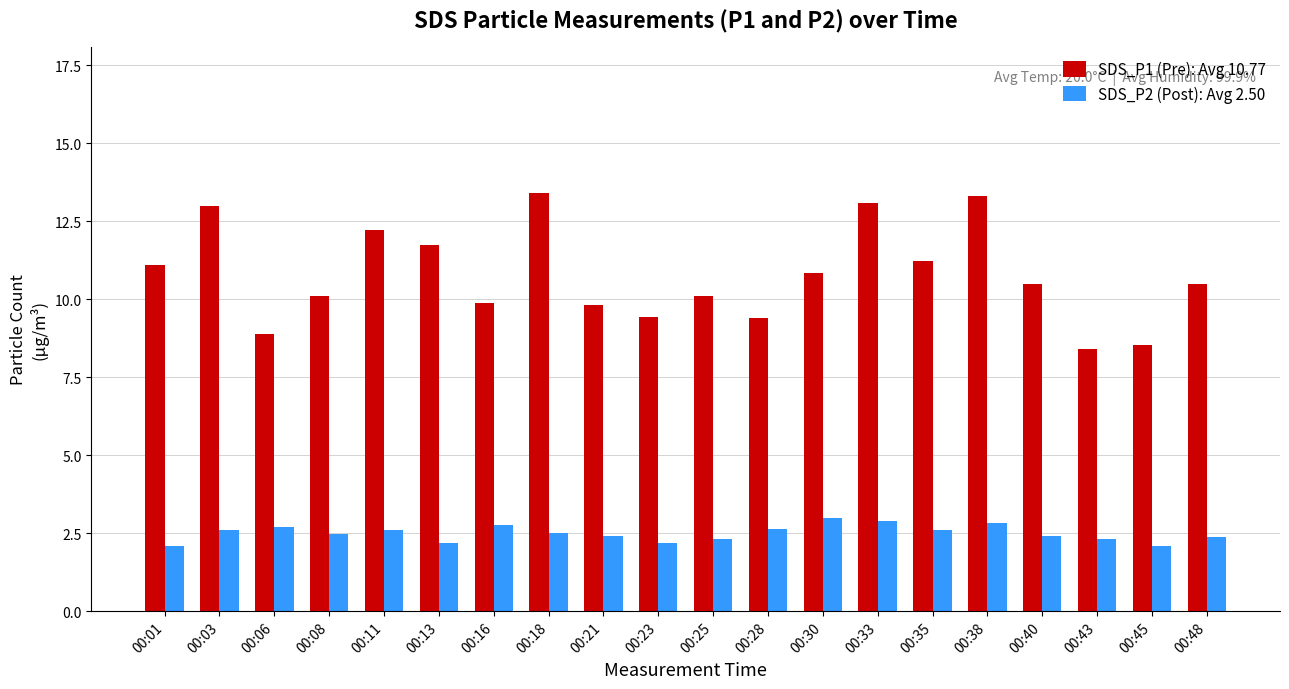

Rank the series by their average value, from lowest to highest.

SDS_P2 (Post): Avg 2.50, SDS_P1 (Pre): Avg 10.77